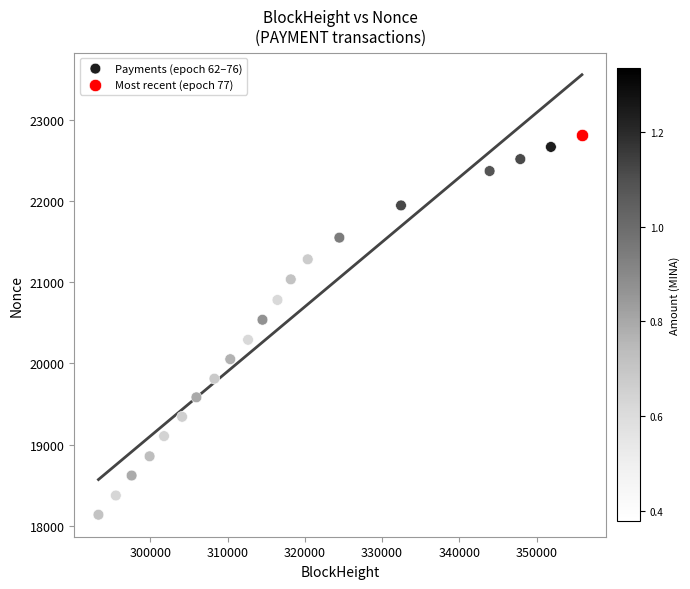

What are all the series names shown in the legend?

Payments (epoch 62–76), Most recent (epoch 77)